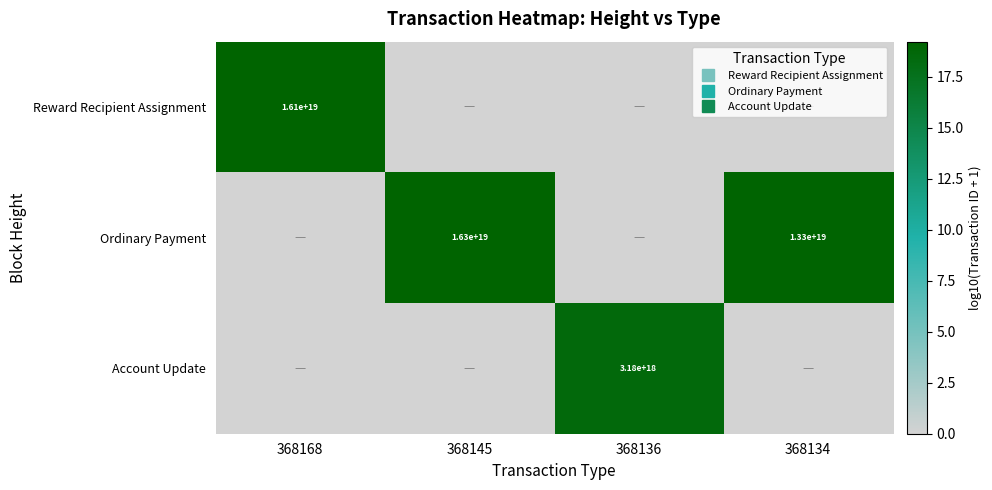

What is the average value of the Ordinary Payment series?

9.6